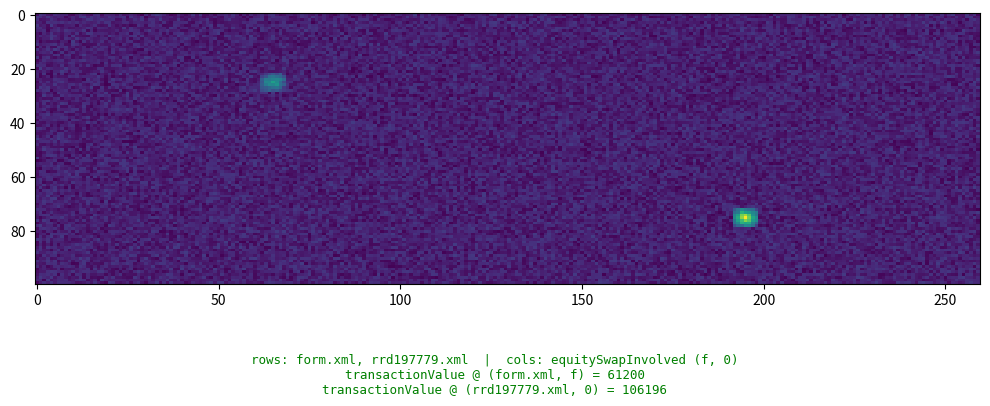

Read the rrd197779.xml value at 0, to the nearest 100.

106200